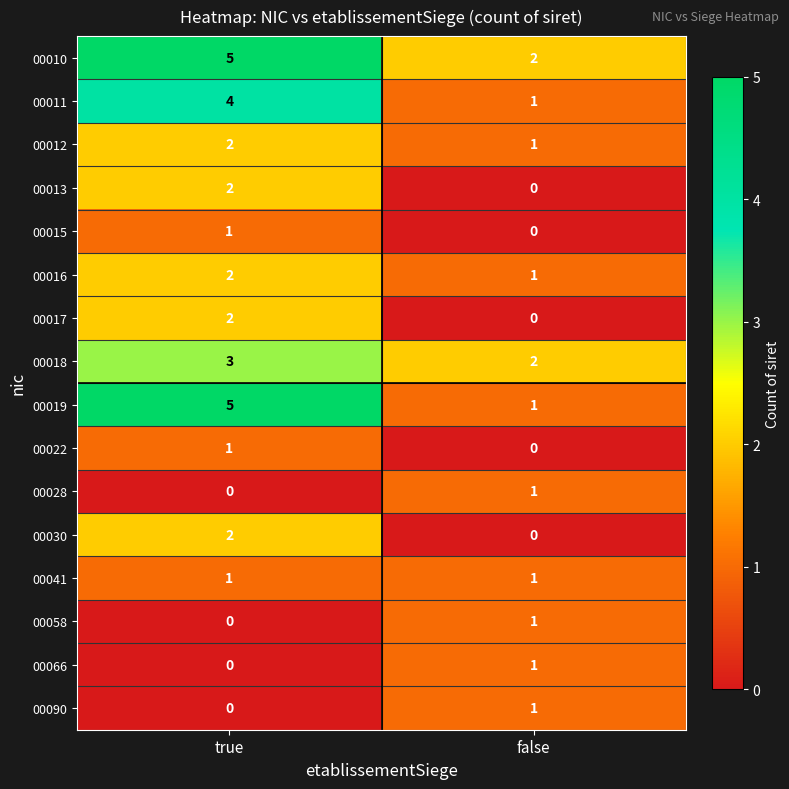

Which series has the largest range (max minus min)?

00019